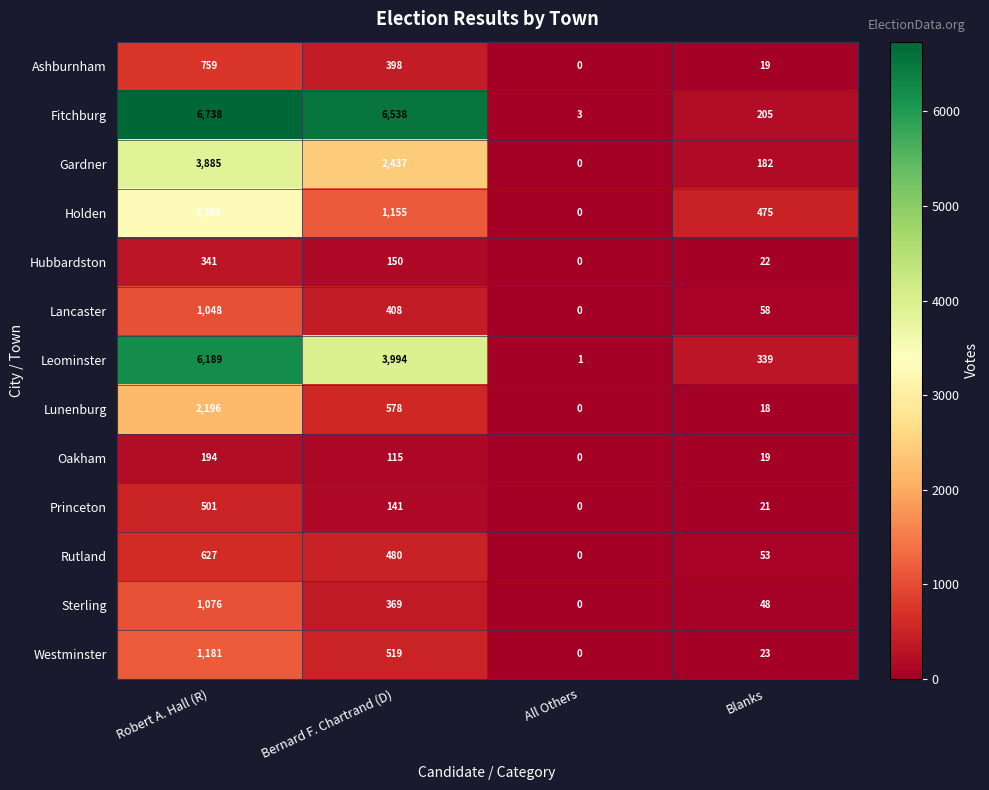

Rank the categories by Lancaster value from highest to lowest.

Robert A. Hall (R), Bernard F. Chartrand (D), Blanks, All Others